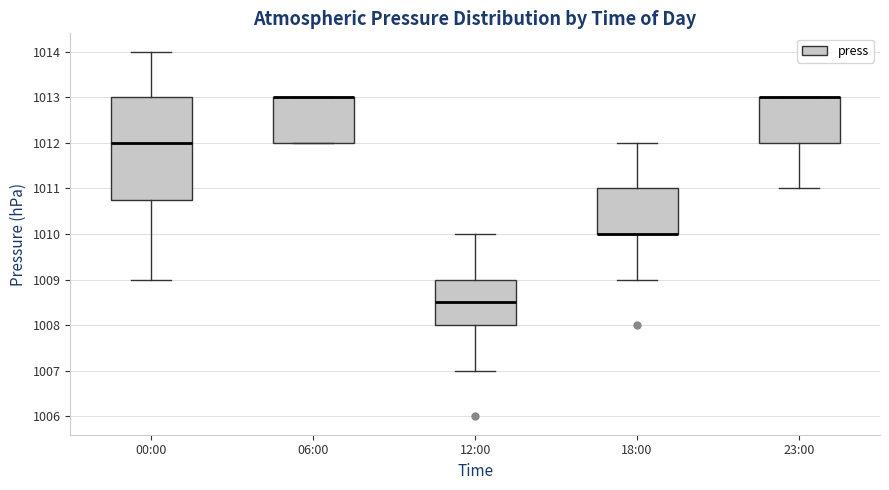

Reading left to right, read every box against the y-axis: the position of its median line, the range the box covers, and the ends of its whiskers. The values are not printed on the chart, so give them approximately, as read against the axis.

00:00: median 1012.0, box 1010.8 to 1013.0, whiskers 1009.0 to 1014.0
06:00: median 1013.0 (drawn on the box's upper edge), box 1012.0 to 1013.0, whiskers 1012.0 to 1013.0
12:00: median 1008.5, box 1008.0 to 1009.0, whiskers 1007.0 to 1010.0
18:00: median 1010.0 (drawn on the box's lower edge), box 1010.0 to 1011.0, whiskers 1009.0 to 1012.0
23:00: median 1013.0 (drawn on the box's upper edge), box 1012.0 to 1013.0, whiskers 1011.0 to 1013.0